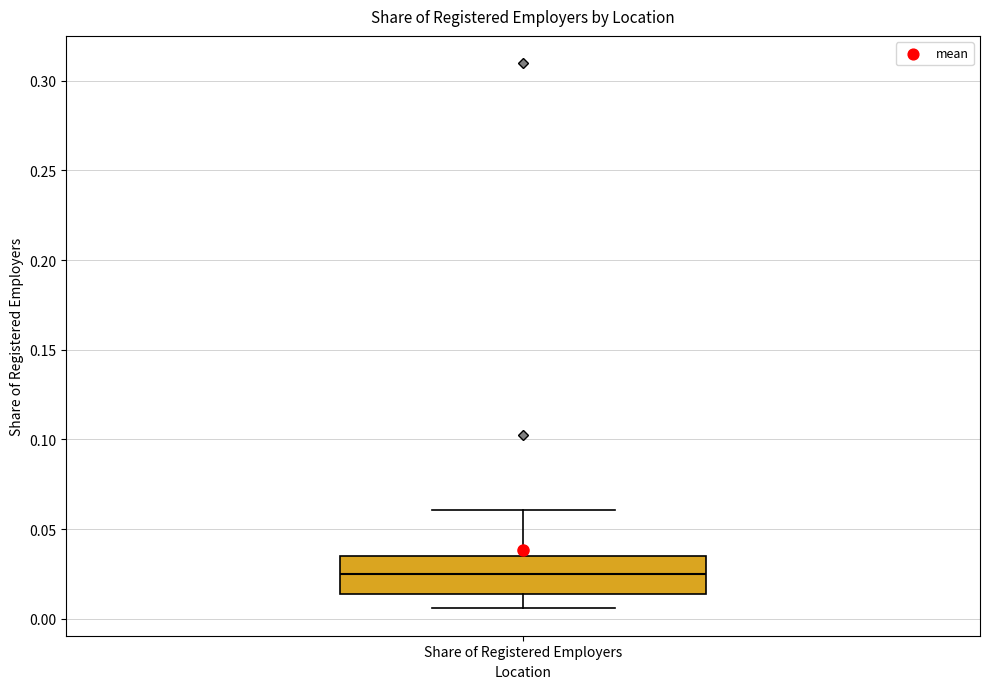

Transcribe this box plot: give where the median line is, the range the box spans, and where the two whiskers end, as read against the y-axis. The values are not printed on the chart, so give them approximately, as read against the axis.

median 0.025, box 0.015 to 0.035, whiskers 0.005 to 0.060